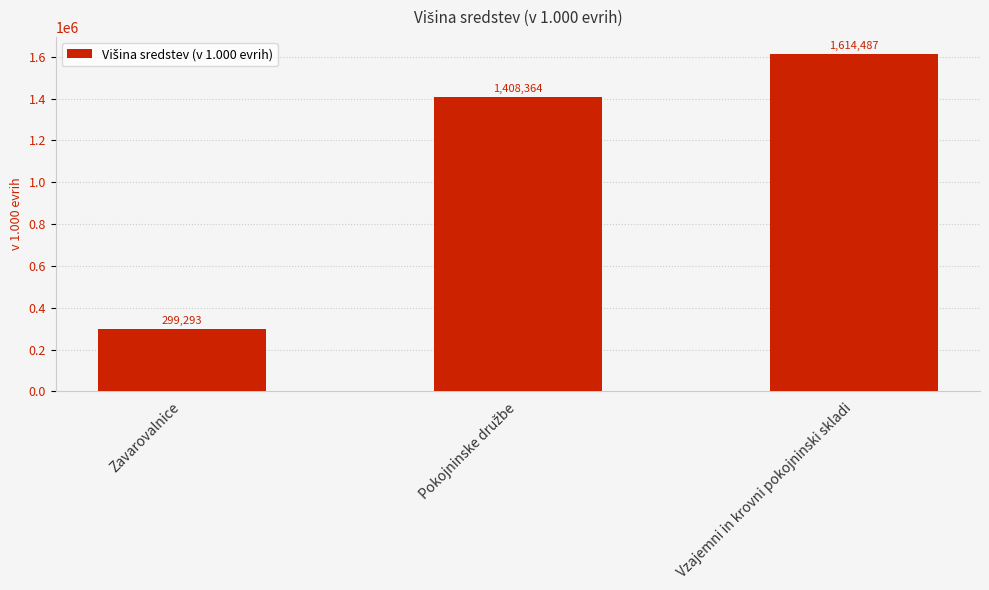

What is the difference between the values at Vzajemni in krovni pokojninski skladi and Zavarovalnice?

1315194